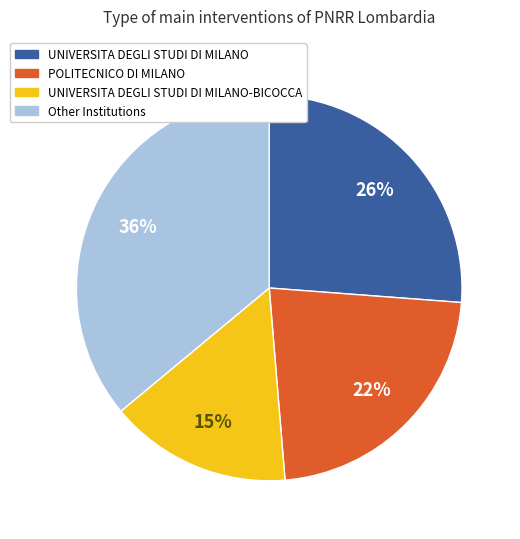

To the nearest percent, what is the difference between the largest and smallest slice percentages?

21%